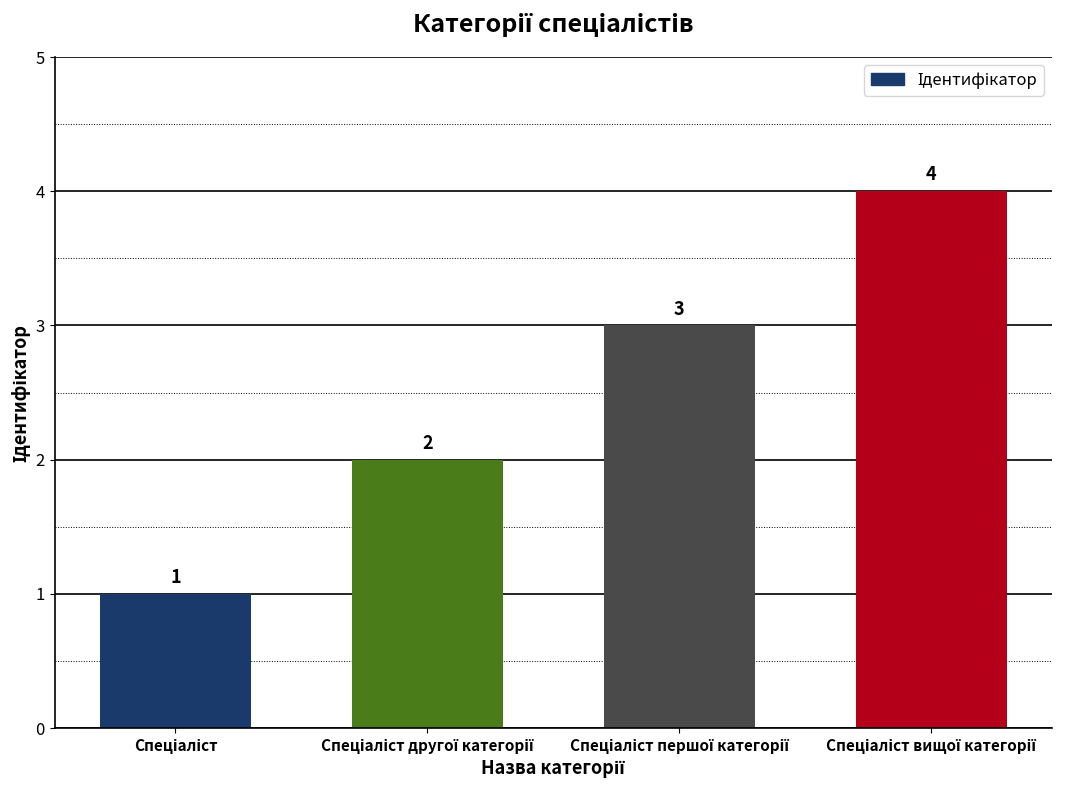

What is the sum of all values?

10